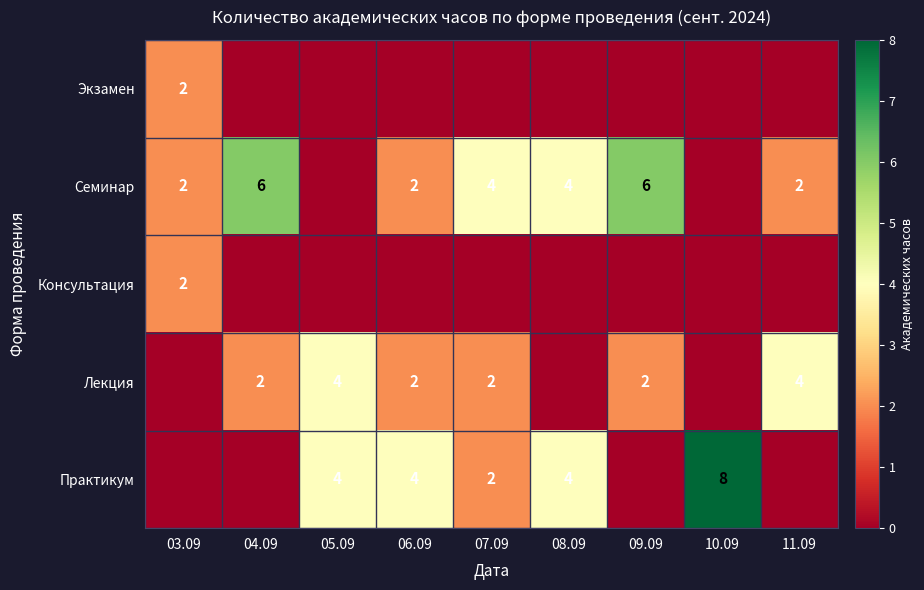

True or false: Лекция has a value of 3 at 05.09.

False